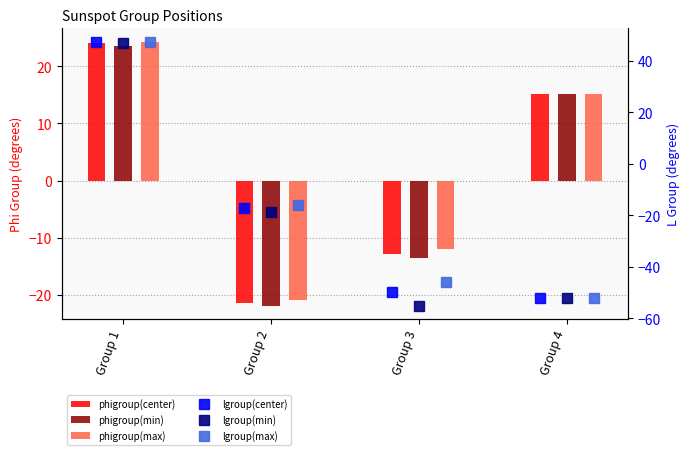

What is the value of the phigroup(min) bar at the 3rd from the left?

-13.6